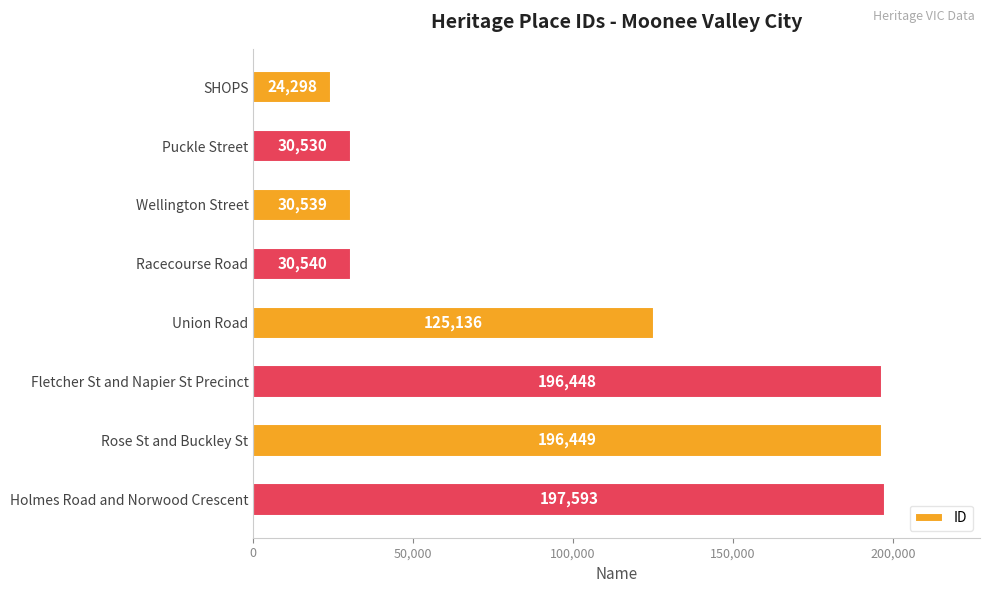

Does the chart contain any negative values?

No